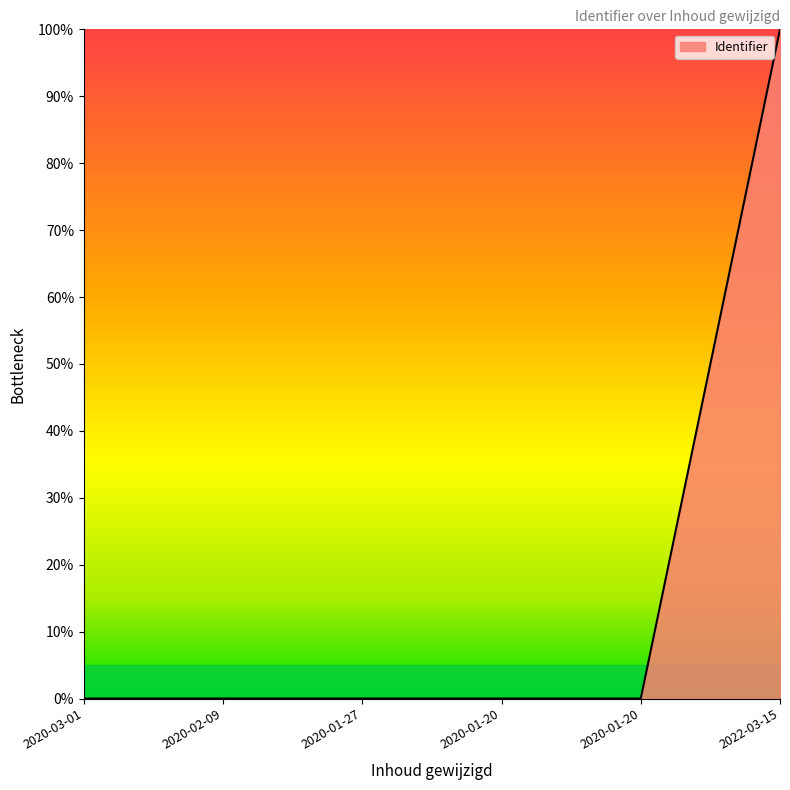

How many series are shown in this chart?

1